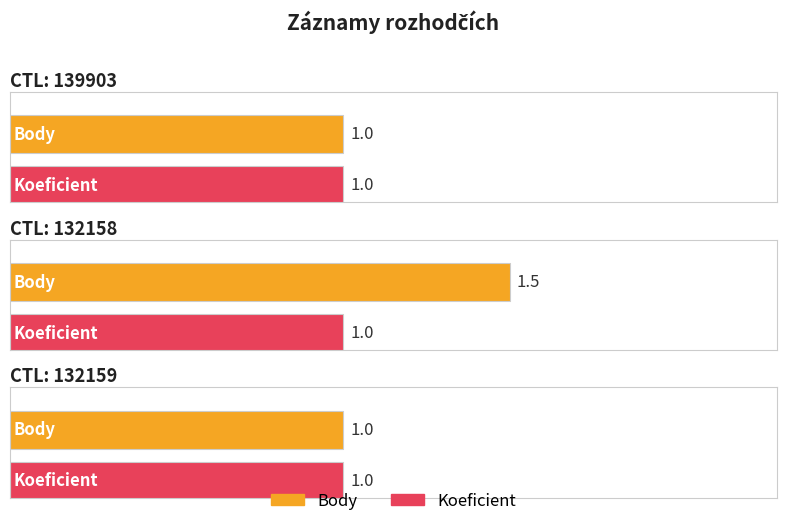

What are all the series names shown in the legend?

Body, Koeficient